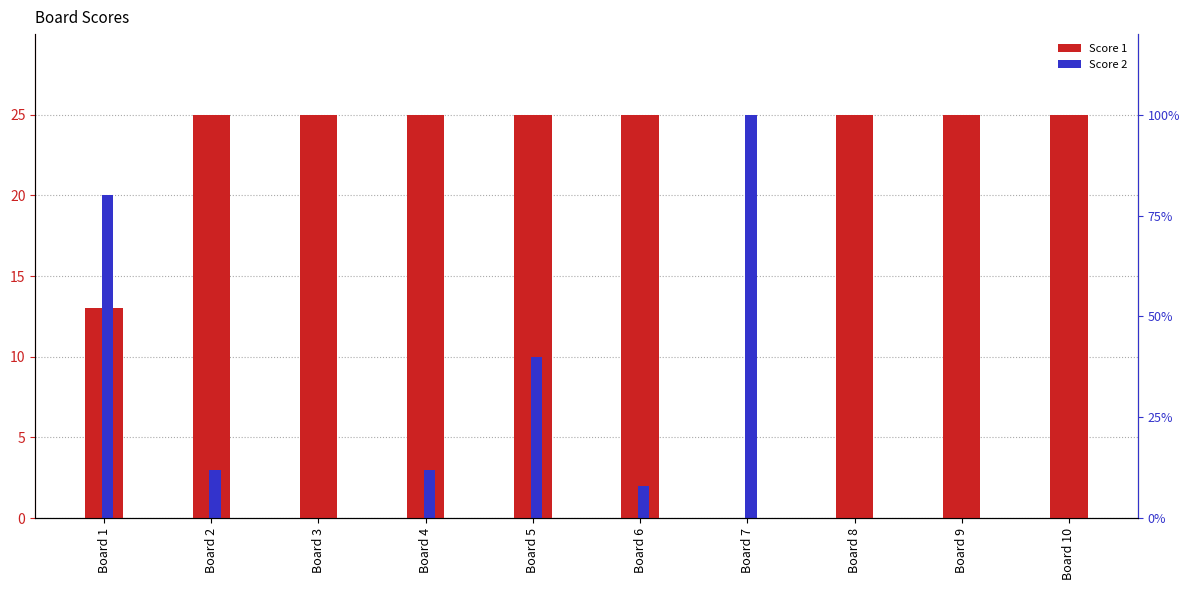

Which has a higher value, Board 3 or Board 9?

Board 3